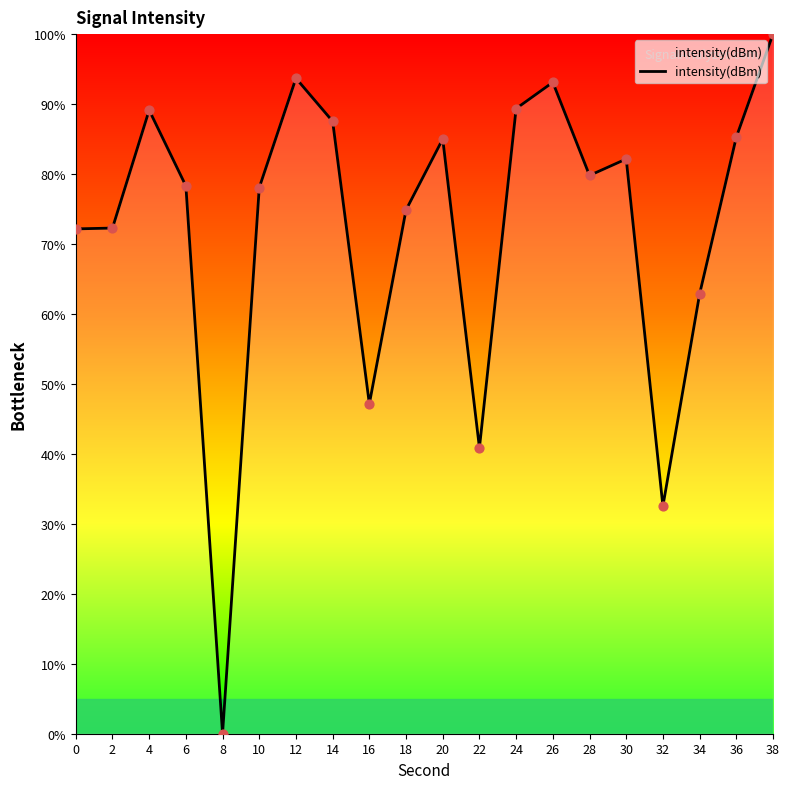

Between 0 and 24, which is larger?

24